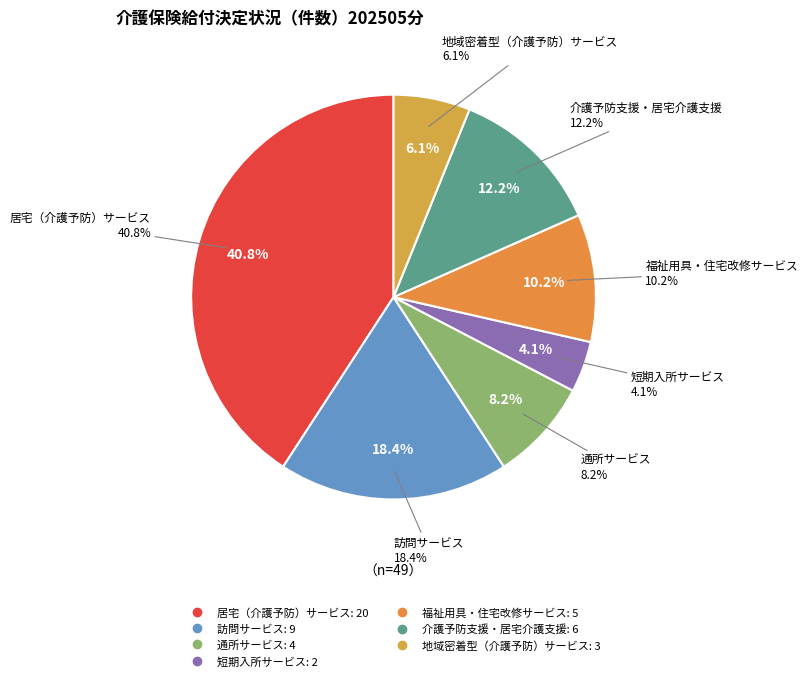

What percentage is the 福祉用具・住宅改修サービス slice, to the nearest percent?

10%